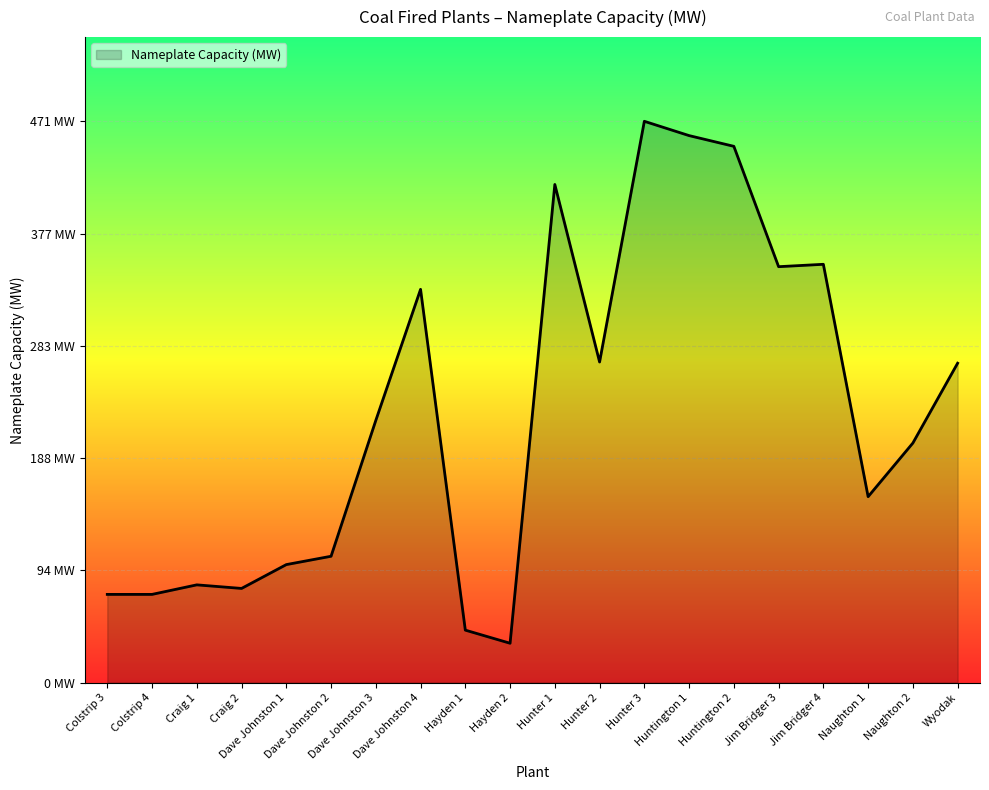

Does the chart have visible grid lines?

Yes